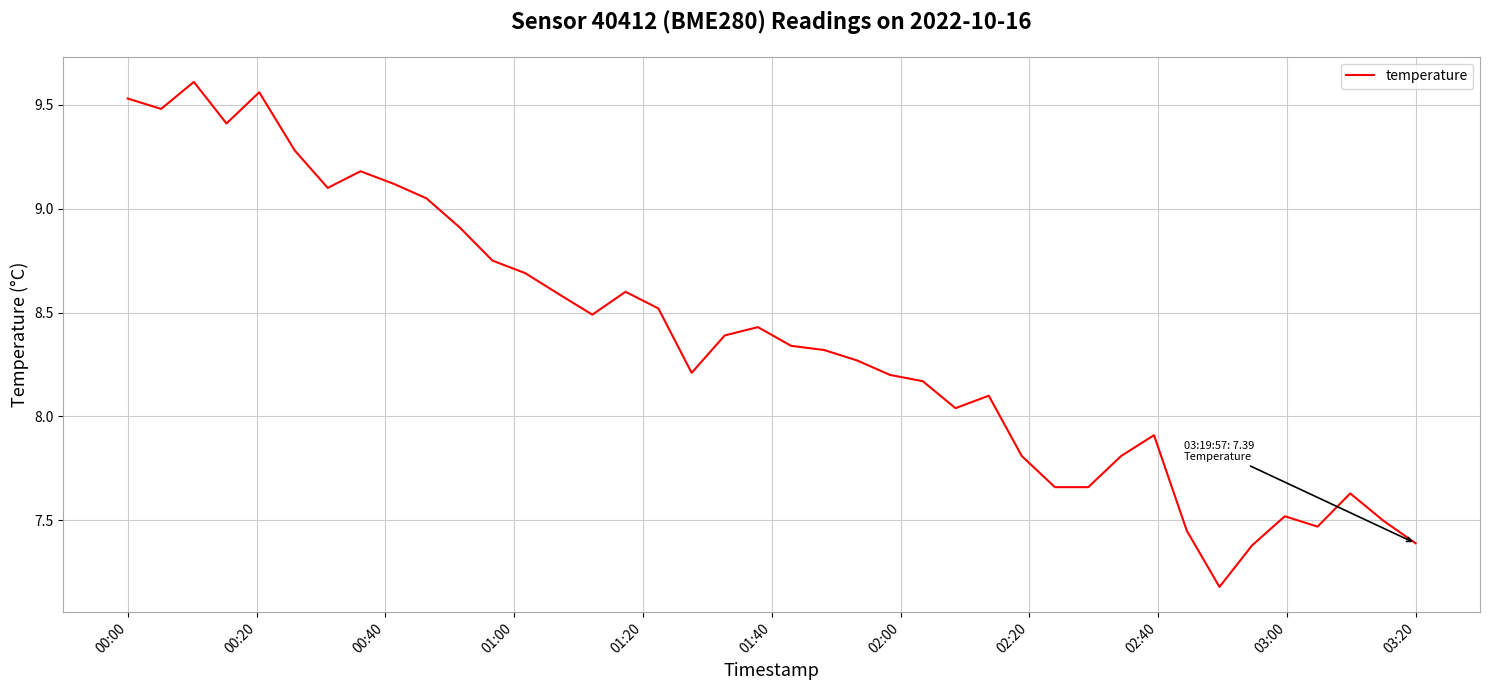

What is the difference between the maximum and minimum values?

2.4